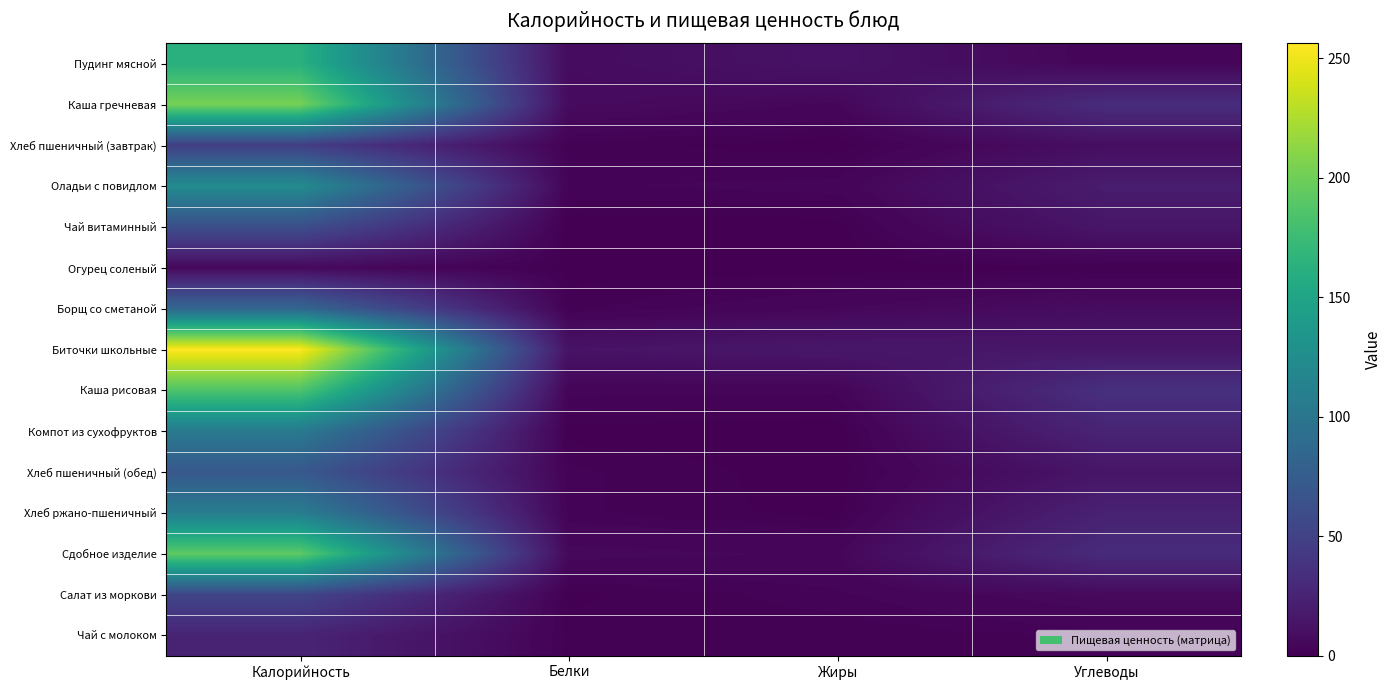

How many series are shown in this chart?

15